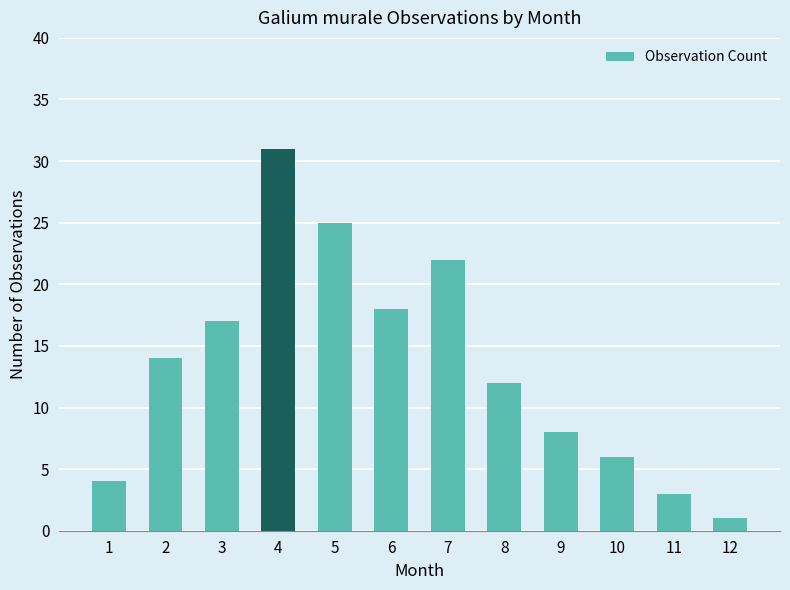

How many distinct data groups are displayed?

1